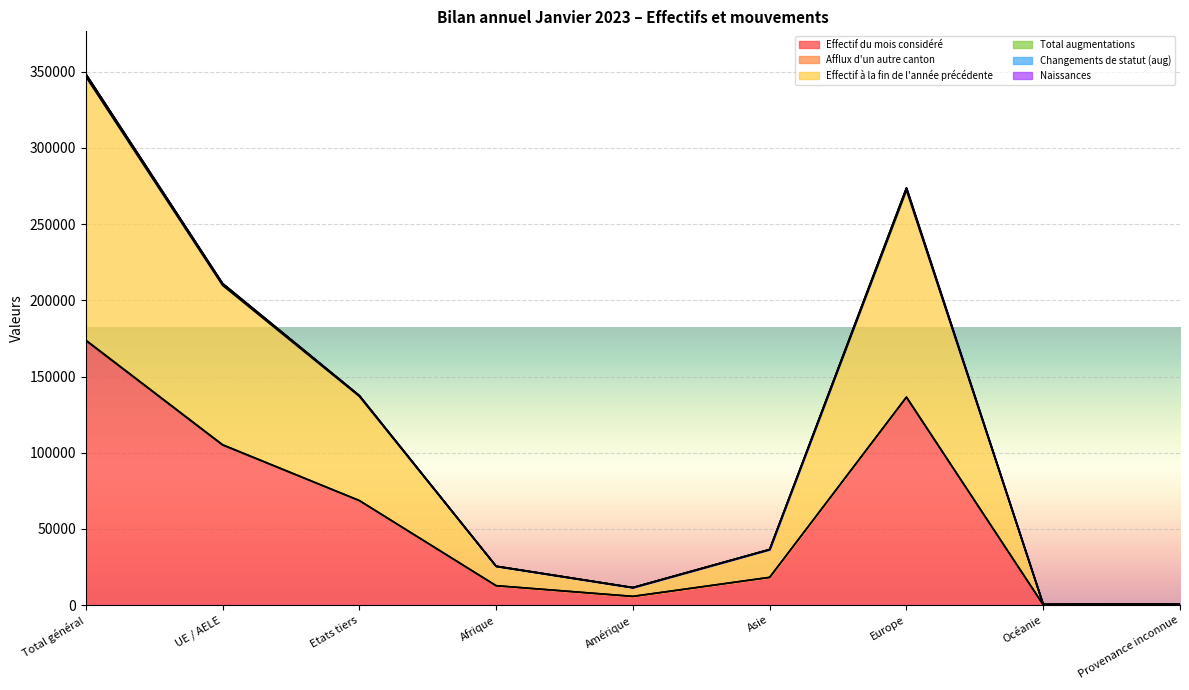

True or false: Naissances and Effectif du mois considéré cross at least once.

False